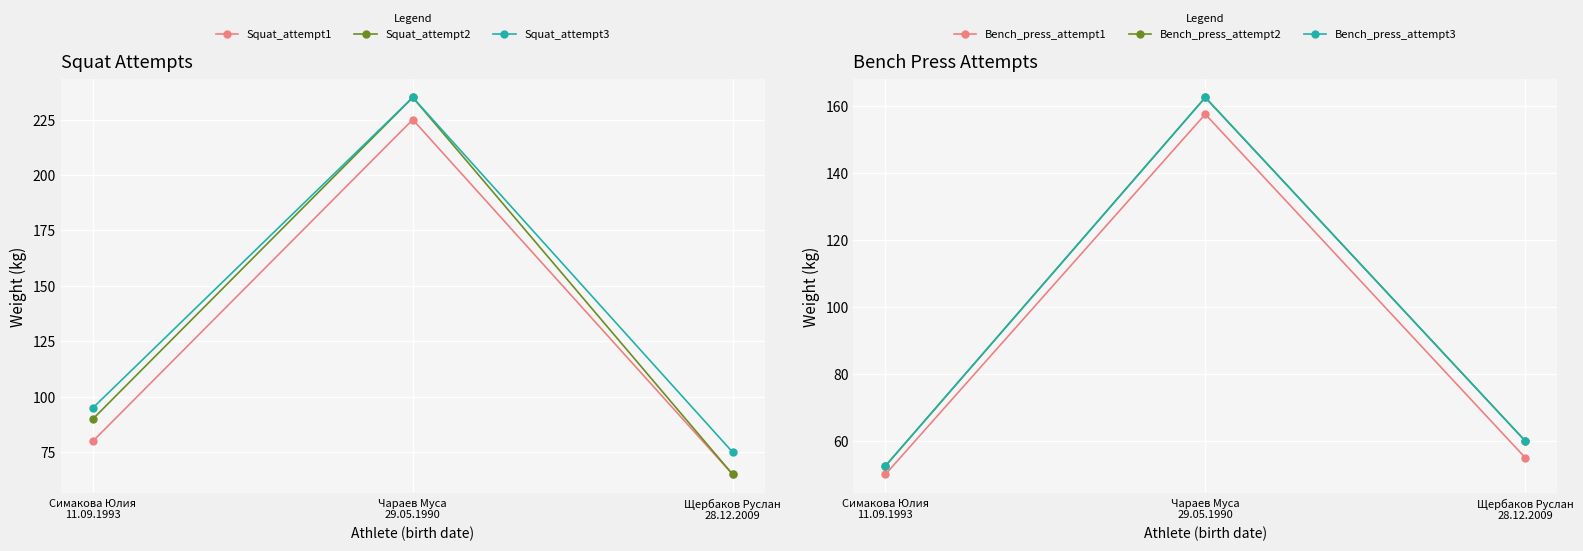

Which category has the highest value in the Bench_press_attempt3 series?

Чараев Муса
29.05.1990